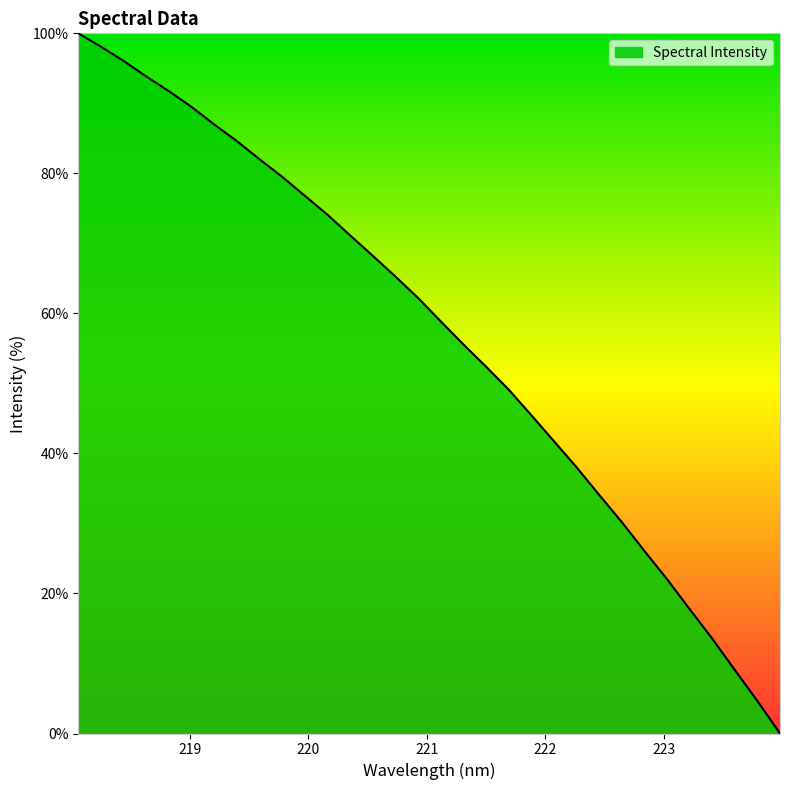

True or false: the data has more than 0 interior local peaks.

False